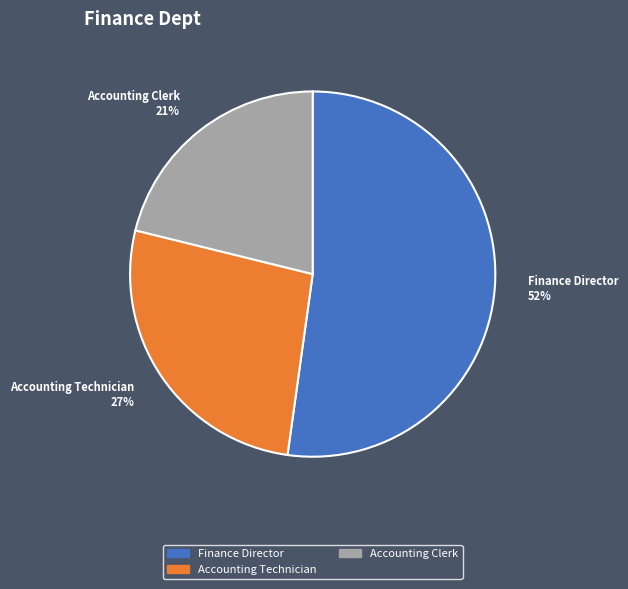

To the nearest percent, what is the difference between the largest and smallest slice percentages?

31%